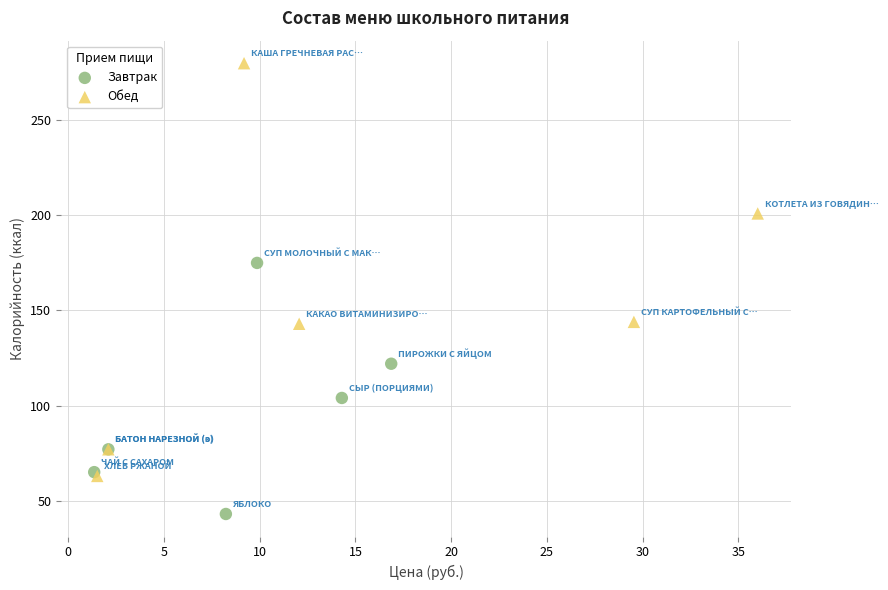

What are all the series names shown in the legend?

Завтрак, Обед